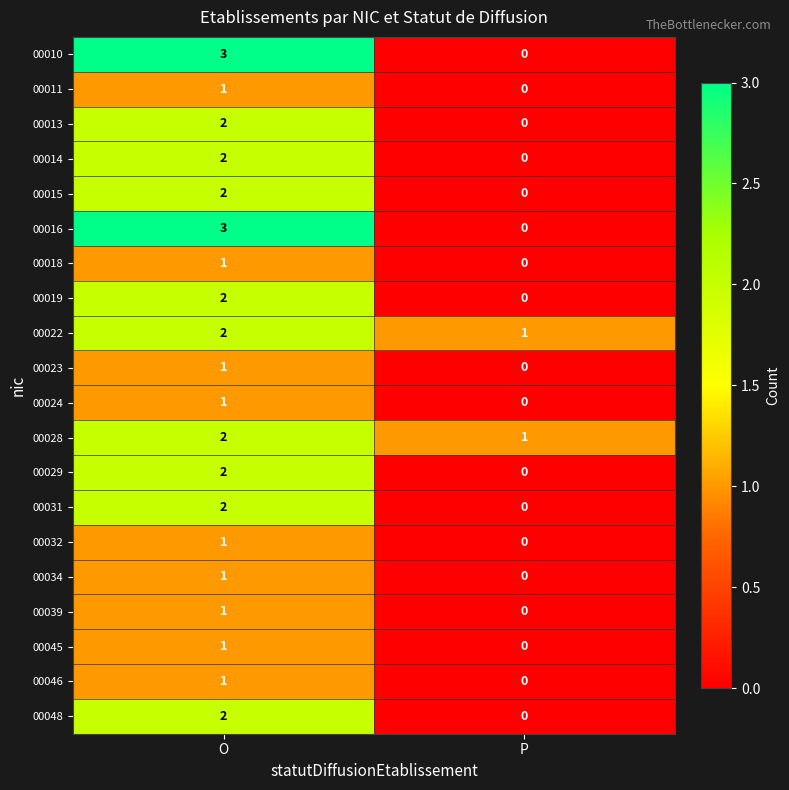

Which label corresponds to the smallest value in the chart?

P